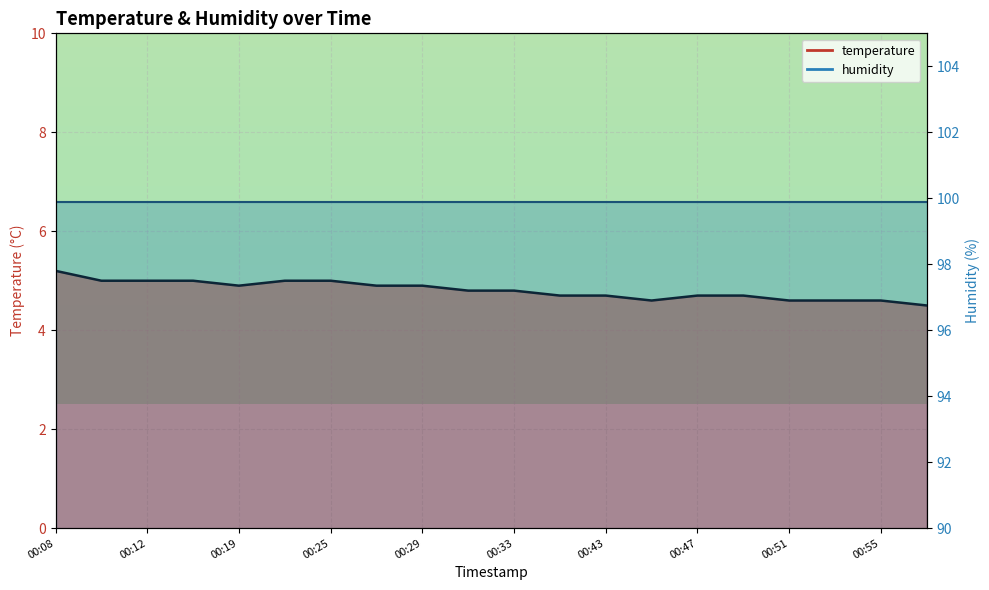

Reading right to left, list all the values displayed in this chart.

4.5	4.6	4.6	4.6	4.7	4.7	4.6	4.7	4.7	4.8	4.8	4.9	4.9	5.0	5.0	4.9	5.0	5.0	5.0	5.2